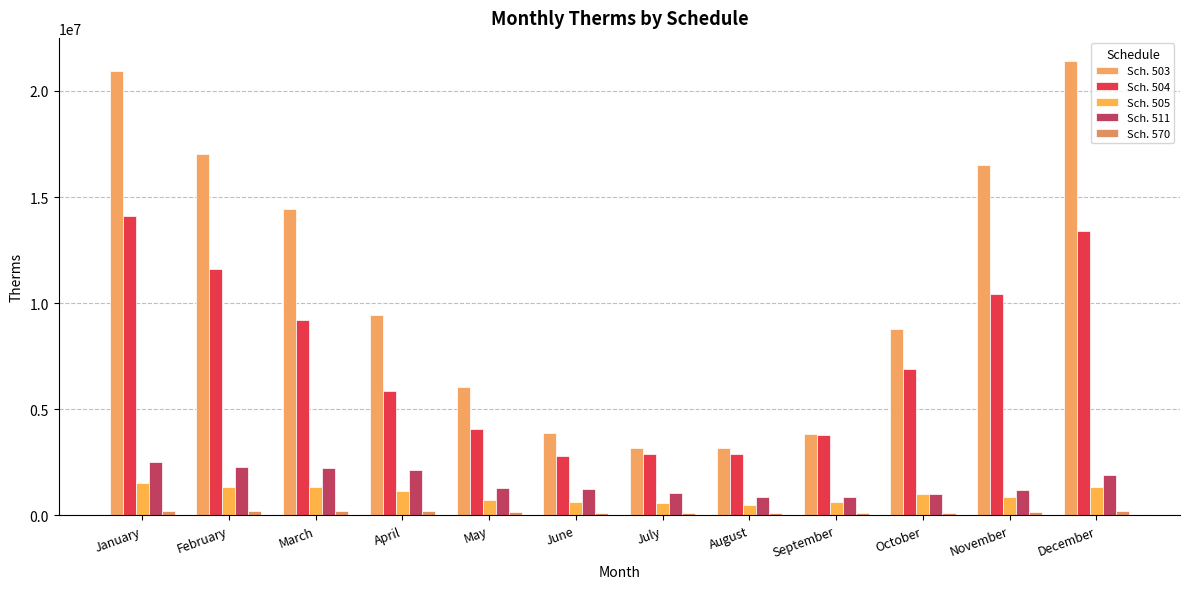

The value of Sch. 505 at April is 783707.9. True or false?

False